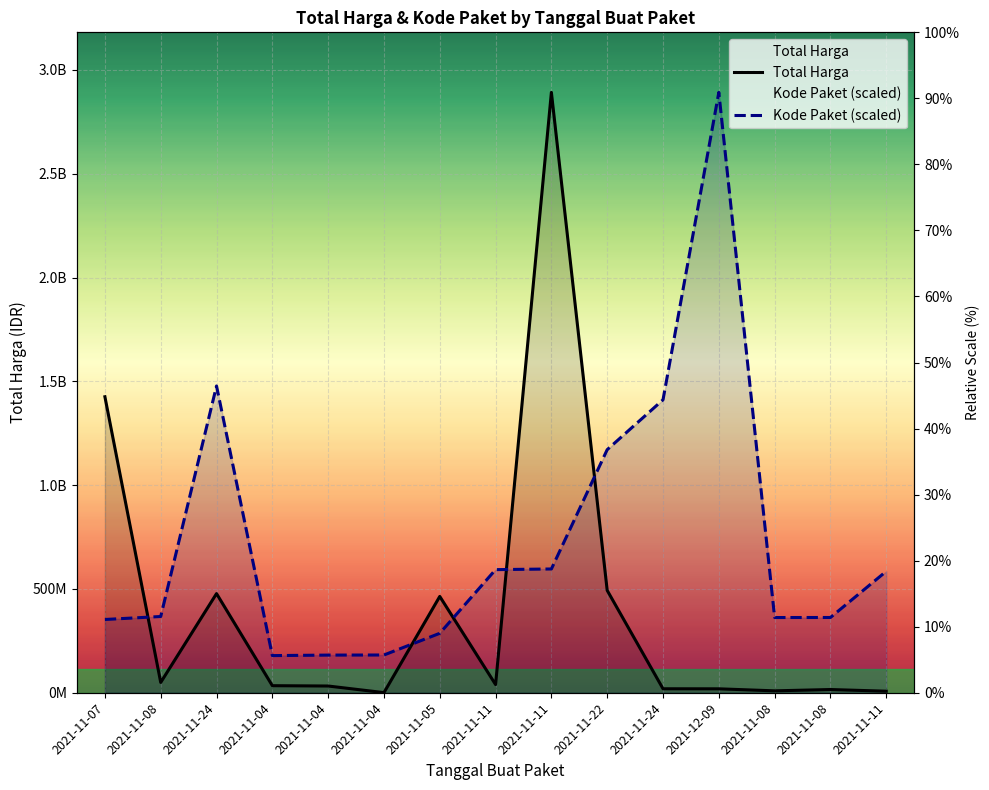

Reading right to left, transcribe all the data shown in this chart.

Total Harga: 2021-11-11=7401240.0	2021-11-08=15513960.0	2021-11-08=9180000.0	2021-12-09=18900000.0	2021-11-24=19175000.0	2021-11-22=493000000.0	2021-11-11=2892122000.0	2021-11-11=39440000.0	2021-11-05=464002100.0	2021-11-04=577875.0	2021-11-04=32441200.0	2021-11-04=34000000.0	2021-11-24=477600000.0	2021-11-08=49730040.0	2021-11-07=1425867900.0
Kode Paket (scaled): 2021-11-11=585048701.0	2021-11-08=362532598.3	2021-11-08=362301859.5	2021-12-09=2892122000.0	2021-11-24=1411261394.6	2021-11-22=1171020357.2	2021-11-11=596250020.7	2021-11-11=593019677.6	2021-11-05=286367820.0	2021-11-04=181822169.9	2021-11-04=181360692.3	2021-11-04=178927446.8	2021-11-24=1477840024.8	2021-11-08=367273231.7	2021-11-07=352883521.5